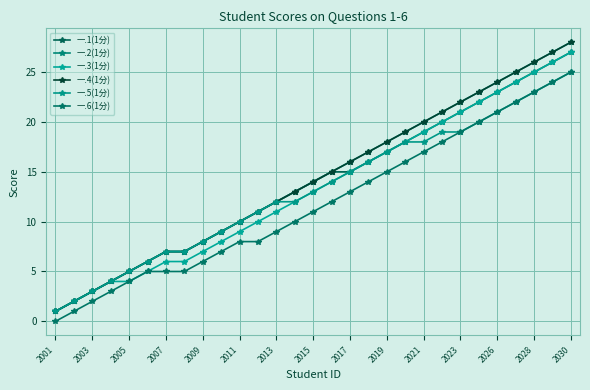

Does the chart have visible grid lines?

Yes